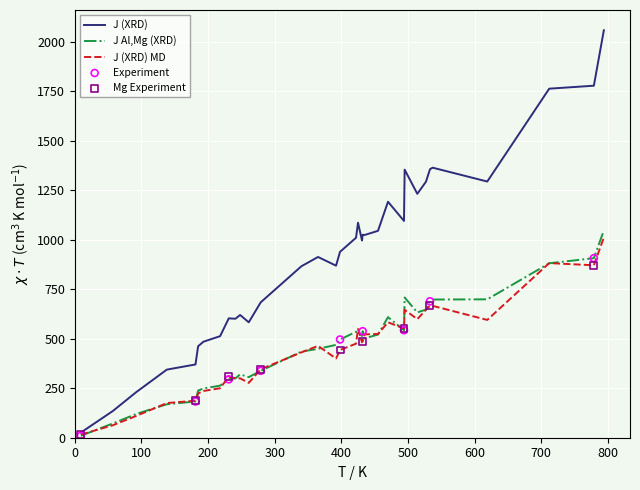

Which series has the largest total across all categories?

J (XRD)